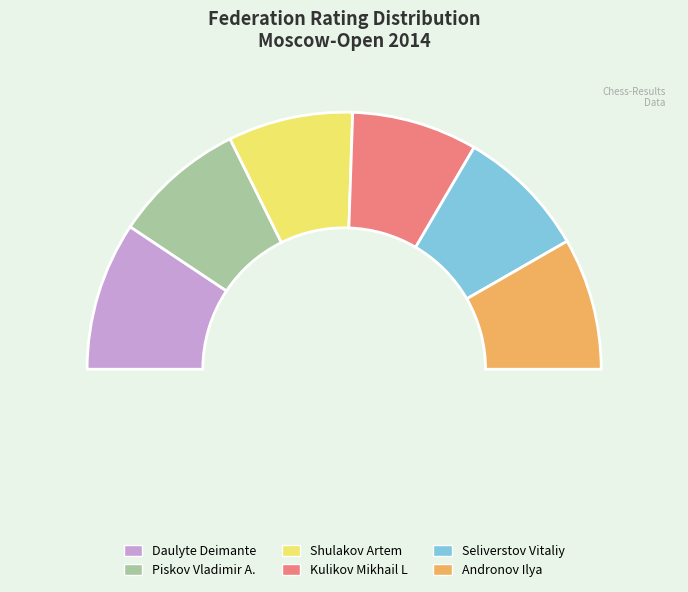

Between Daulyte Deimante and Shulakov Artem, which is larger?

Daulyte Deimante